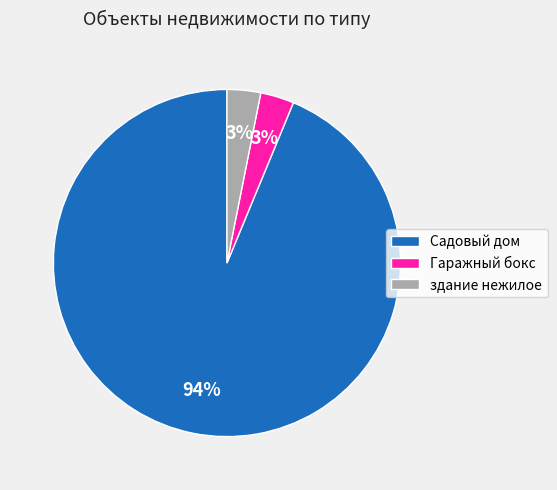

Which category has the biggest portion of the pie?

Садовый дом